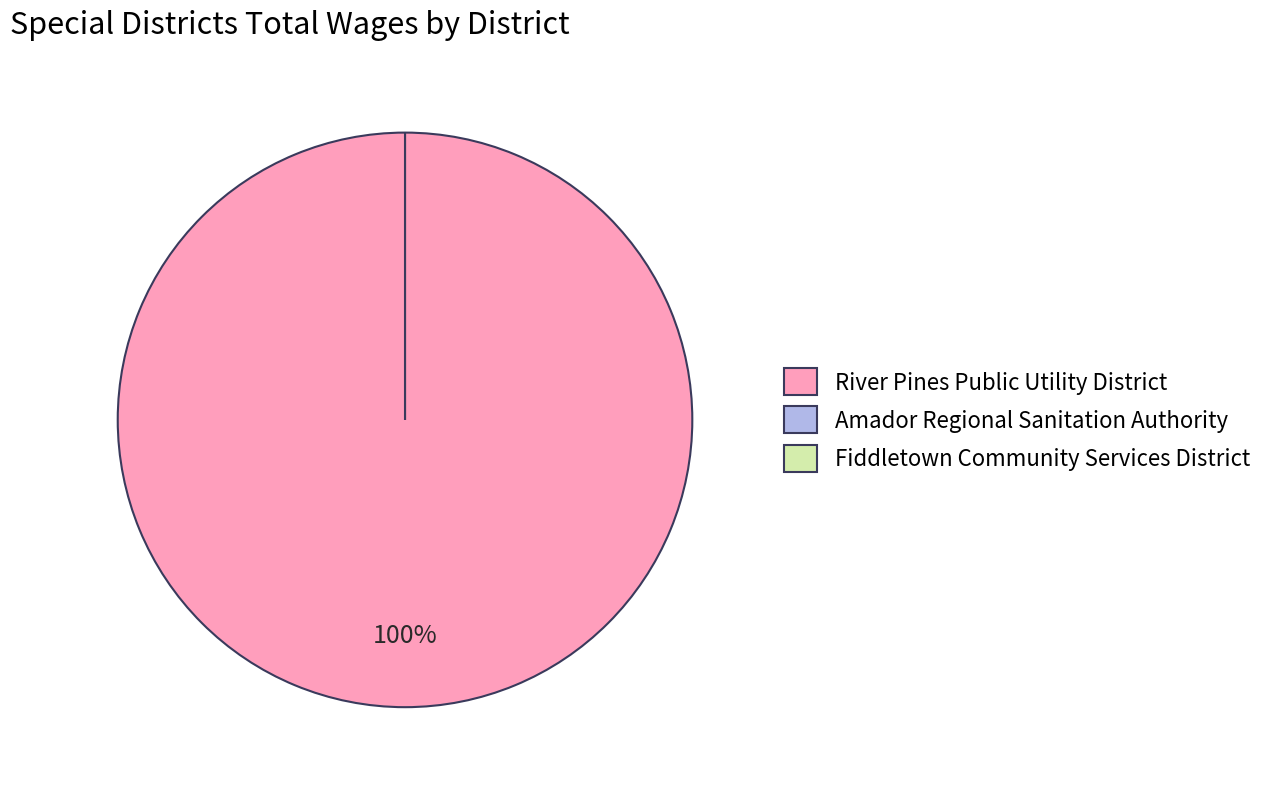

How many slices are in this pie chart?

3